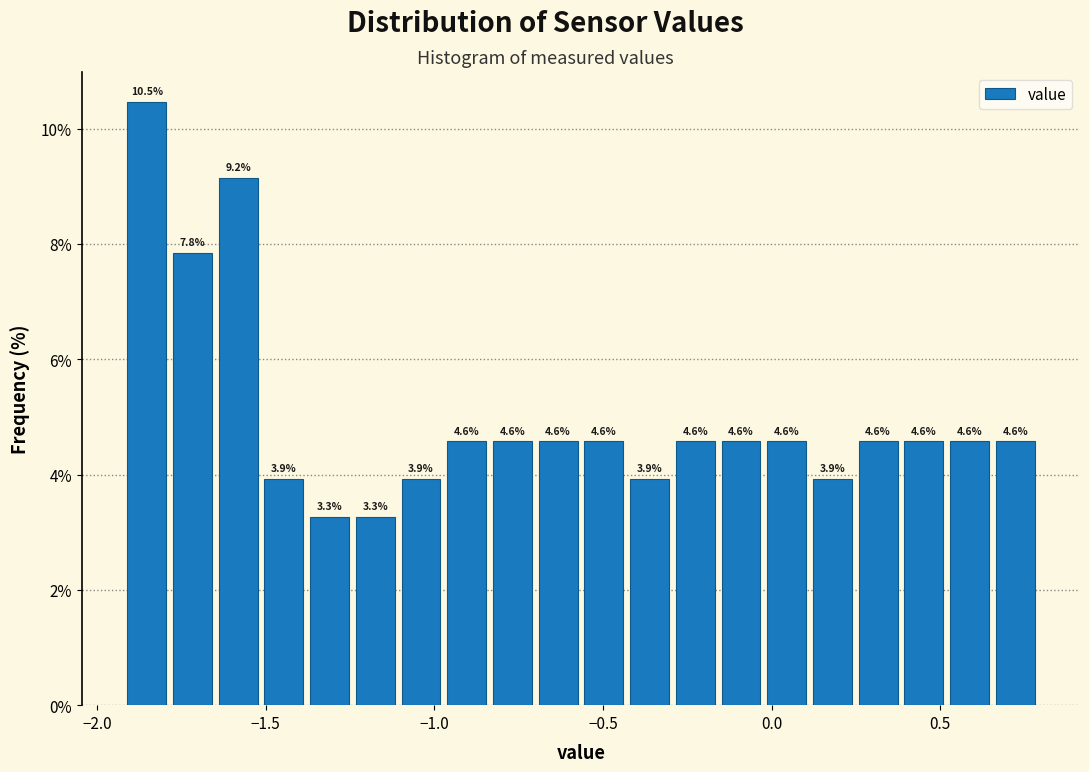

Read against the x-axis, roughly where is the centre of the tallest bar?

-1.85